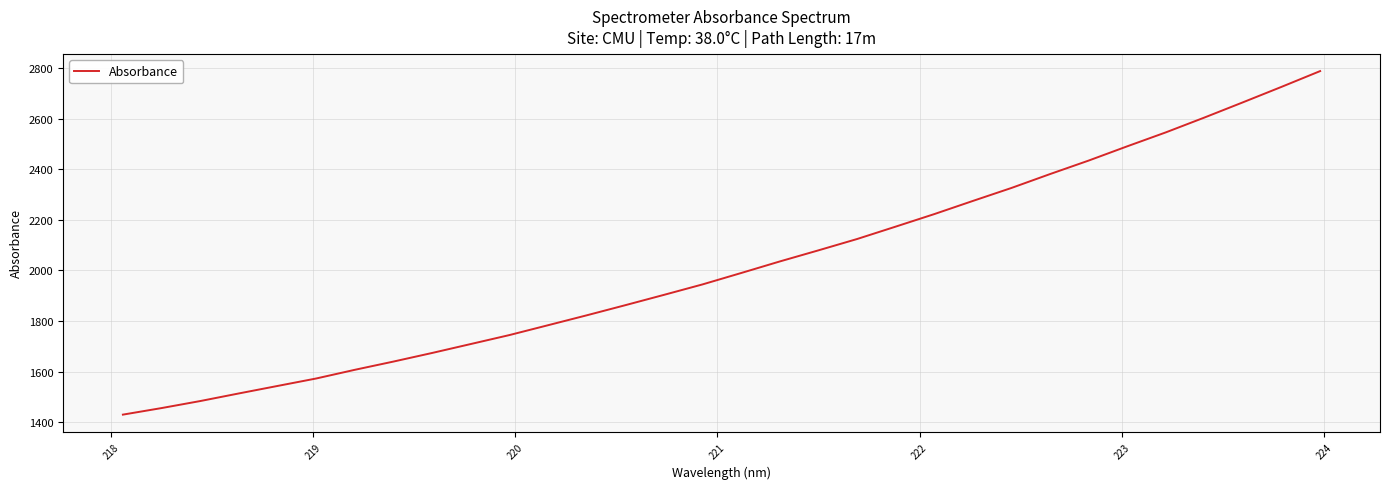

What is the difference between the maximum and minimum values?

1356.9